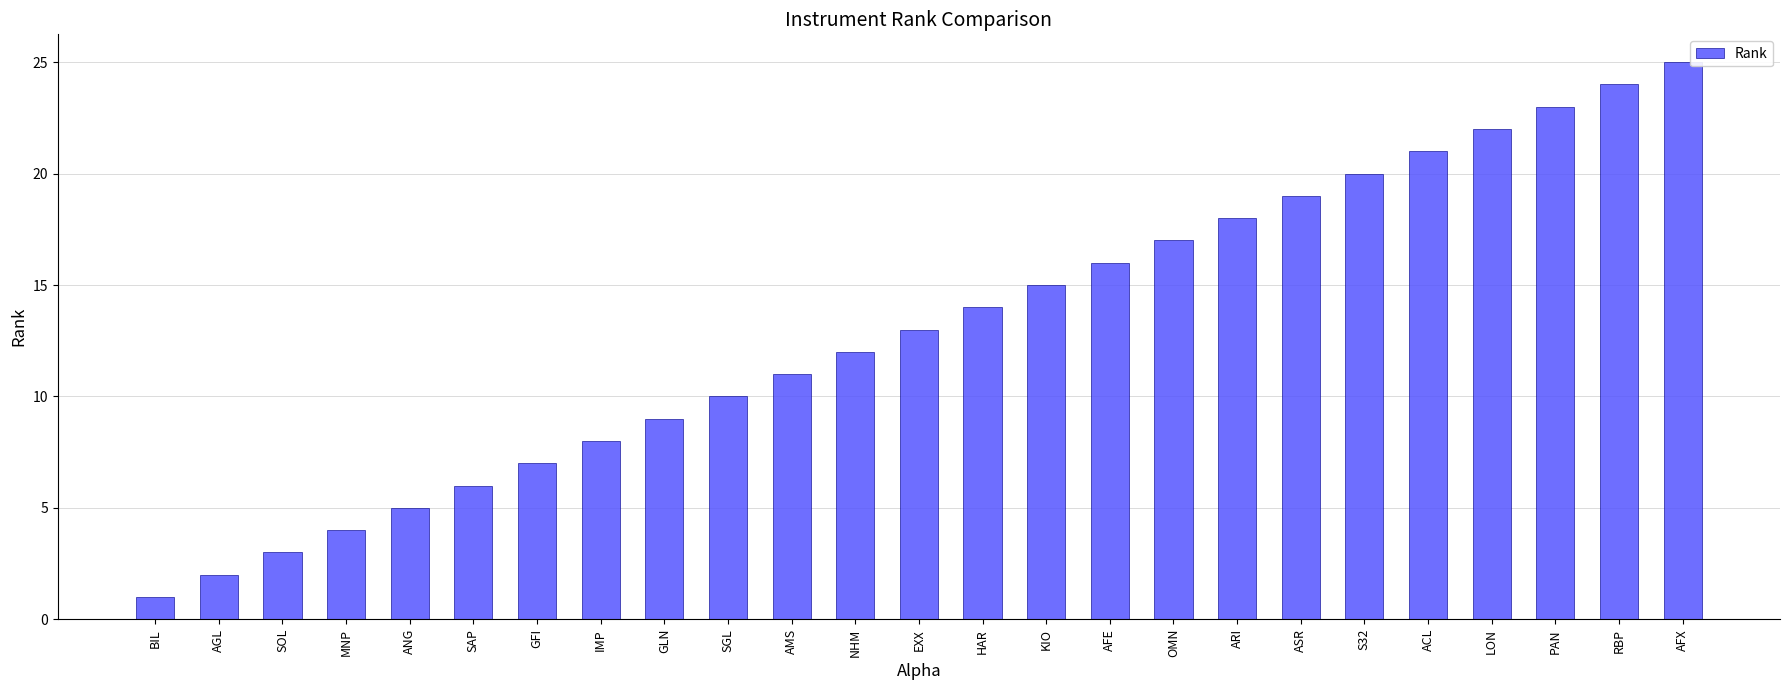

Between ANG and SOL, which is larger?

ANG